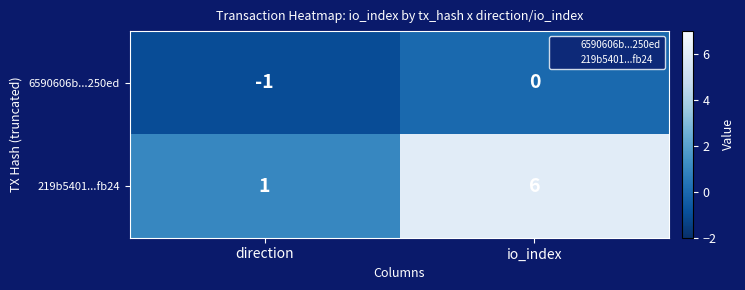

List the series in order of their peak value, lowest first.

6590606b...250ed, 219b5401...fb24